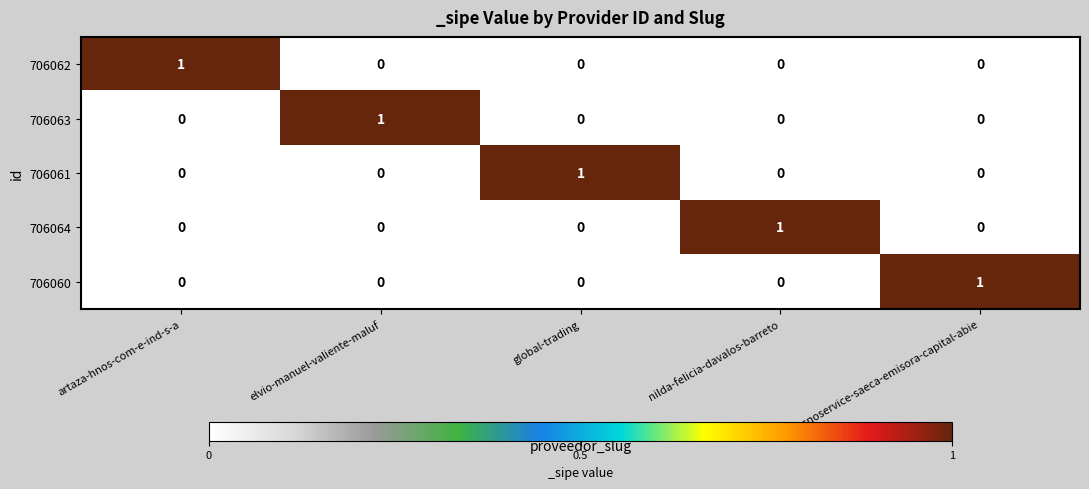

Count the 706064 values in the range 0 to 1.

5